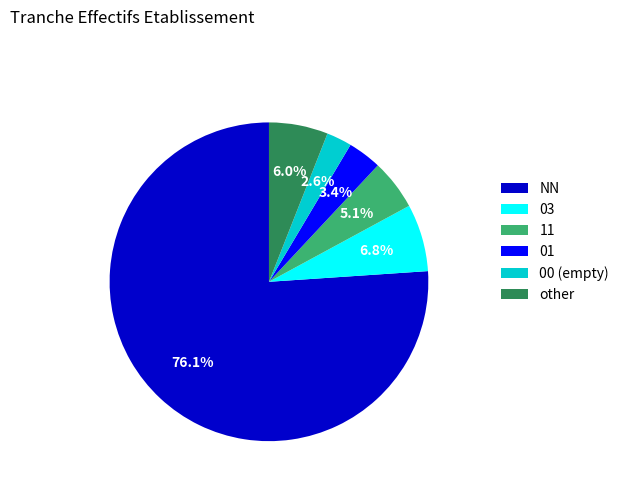

Between 03 and 11, which is larger?

03